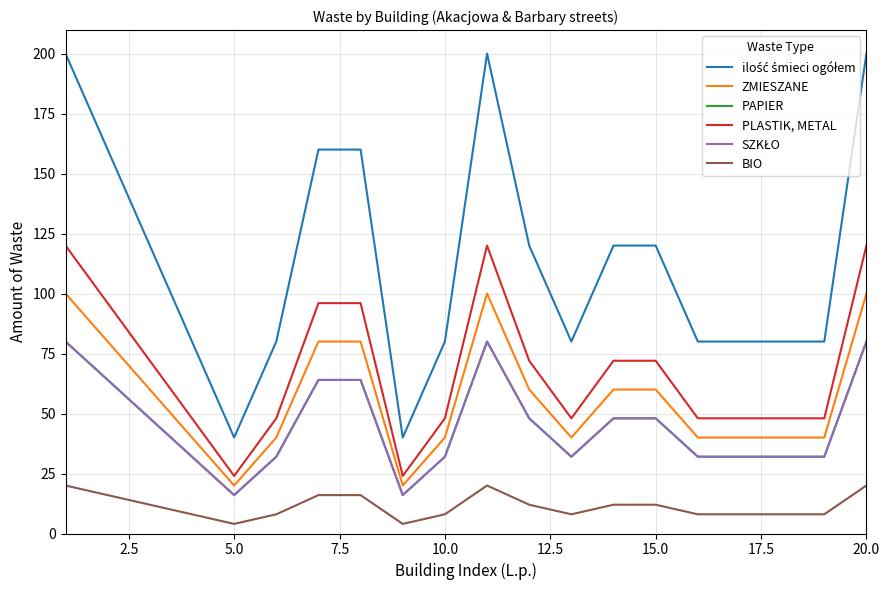

What is the smallest value displayed?

4